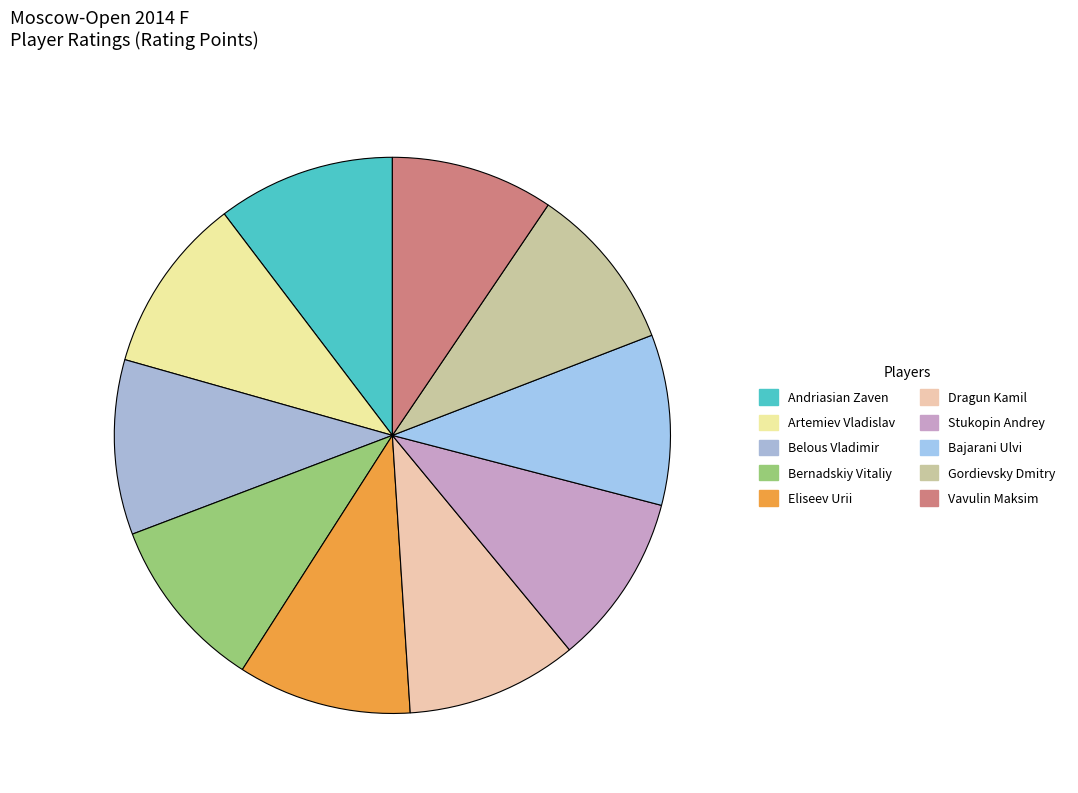

The Dragun Kamil slice represents 25% of the pie. True or false?

False